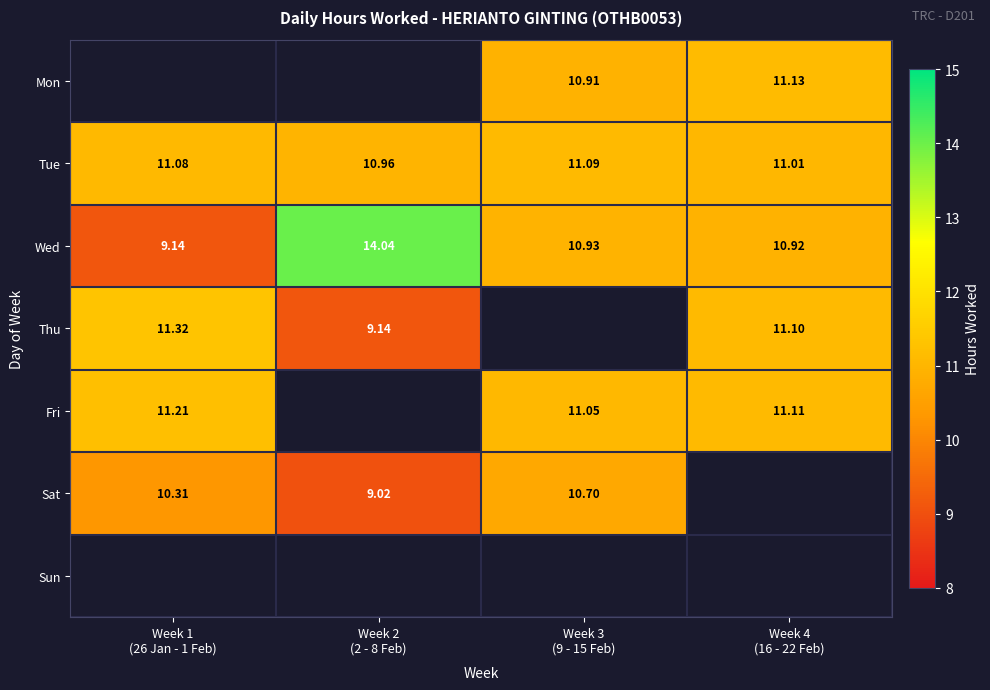

Count the number of categories in the chart.

4